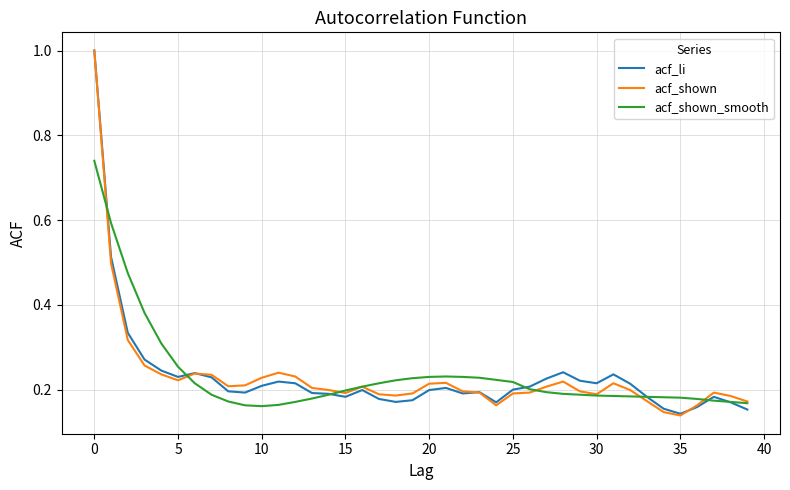

What is the maximum value for acf_li?

1.0